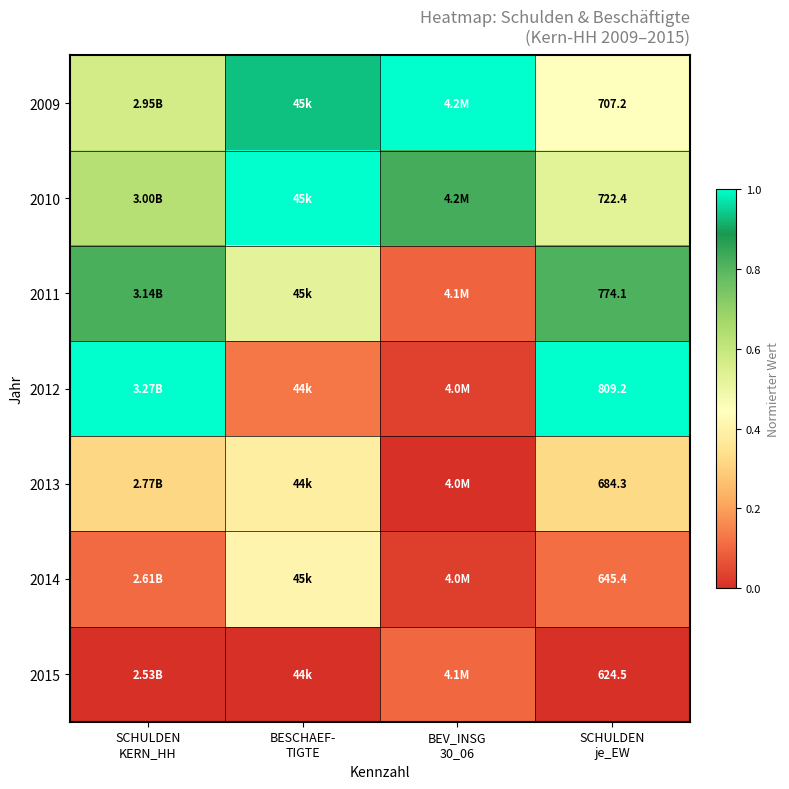

Which category has the highest value in the 2011 series?

SCHULDEN KERN_HH